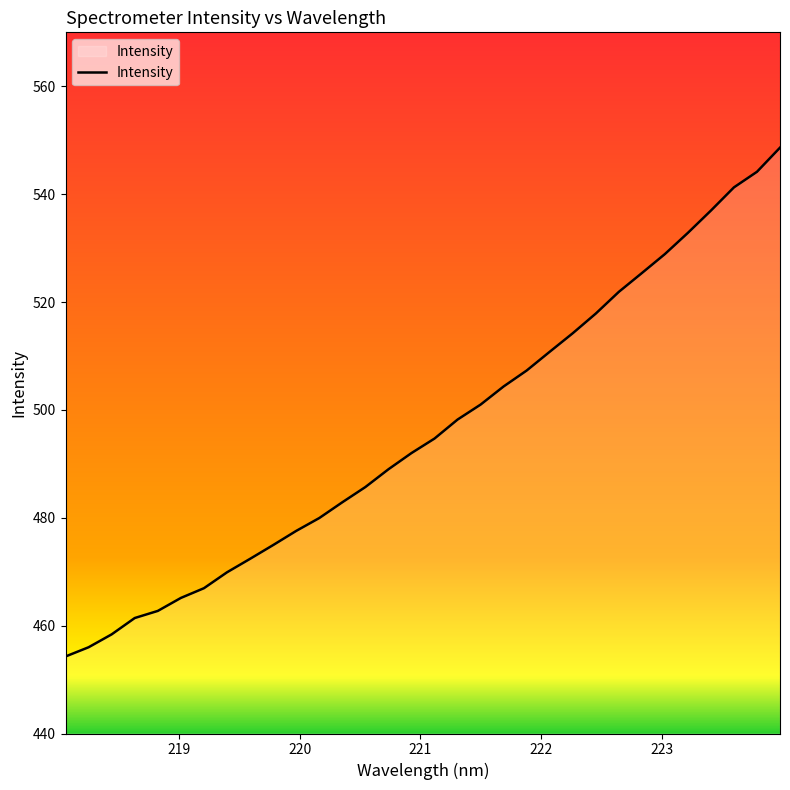

What is the smallest value displayed?

454.3